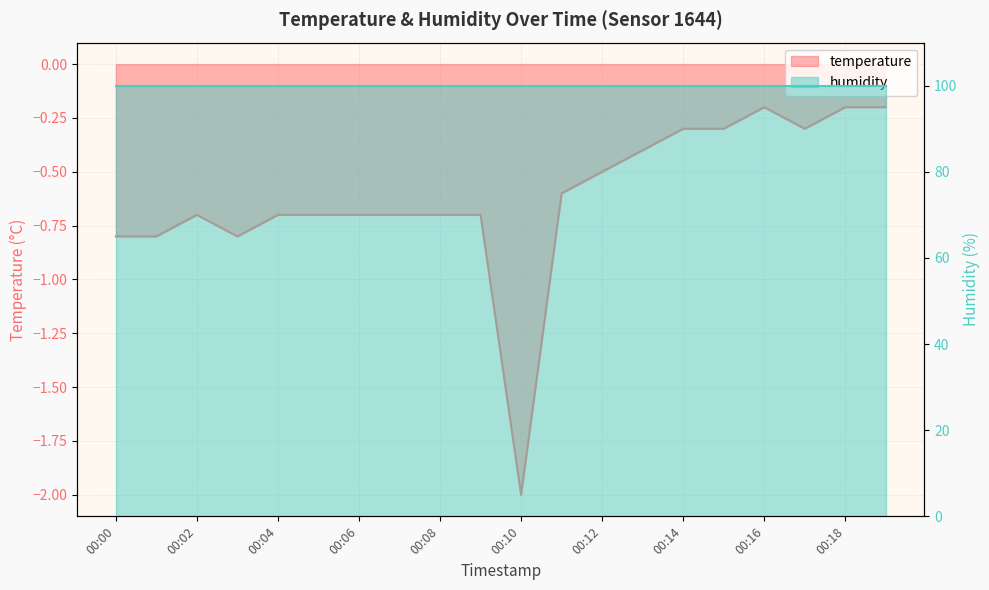

Reading right to left, list all the values displayed in this chart.

00:19=-0.2	00:18=-0.2	00:17=-0.3	00:16=-0.2	00:15=-0.3	00:14=-0.3	00:13=-0.4	00:12=-0.5	00:11=-0.6	00:10=-2.0	00:09=-0.7	00:08=-0.7	00:07=-0.7	00:06=-0.7	00:05=-0.7	00:04=-0.7	00:03=-0.8	00:02=-0.7	00:01=-0.8	00:00=-0.8